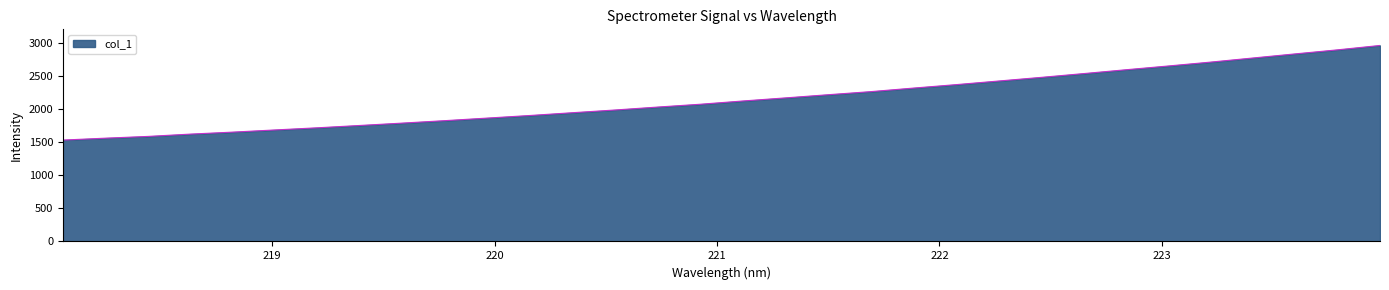

What is the minimum value shown in the chart?

1529.4